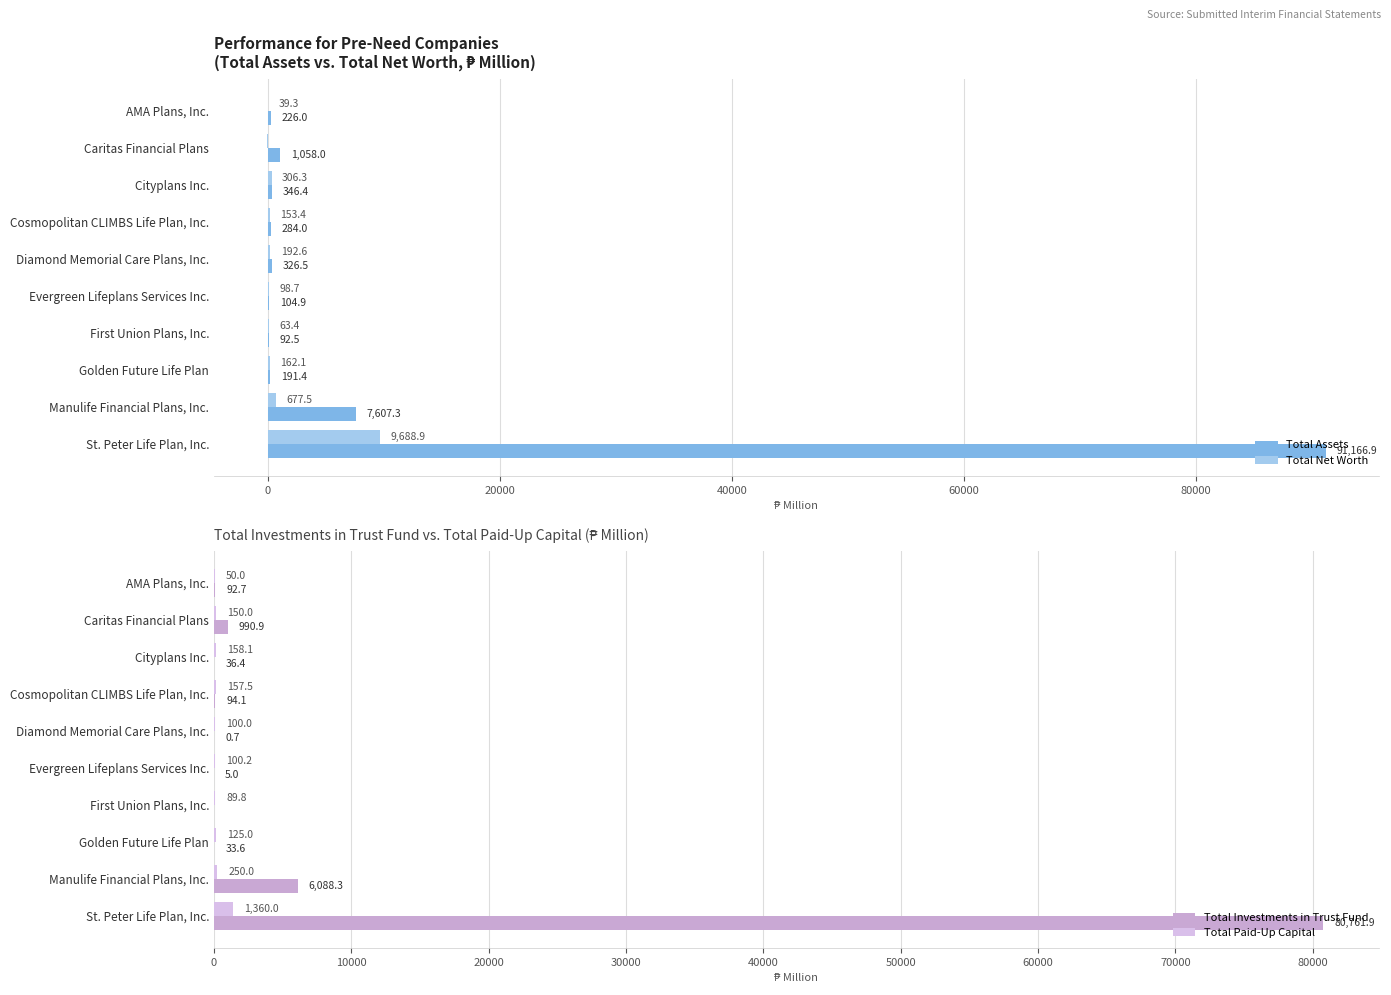

What are all the series names shown in the legend?

Total Assets, Total Net Worth, Total Investments in Trust Fund, Total Paid-Up Capital